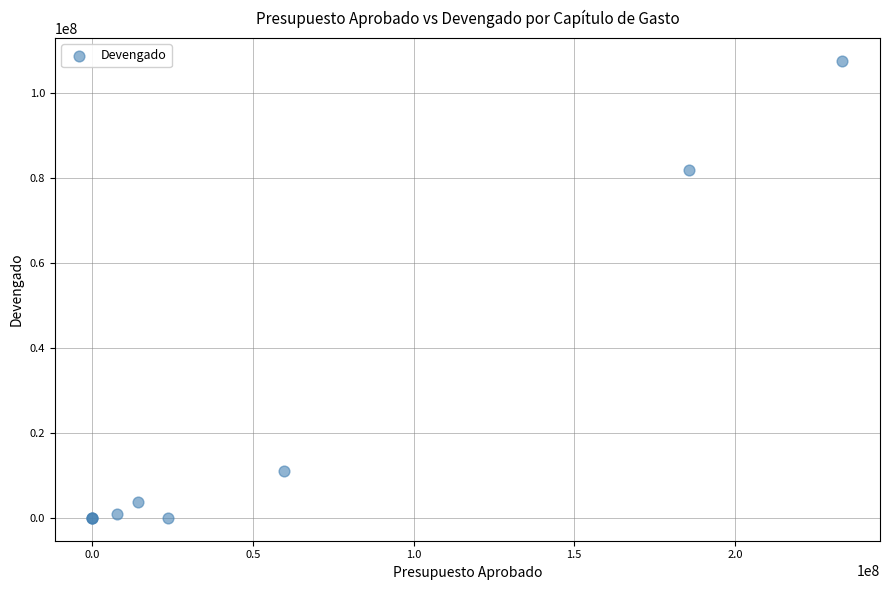

What Y value in the scatter plot is closest to 53740325?

81900418.9